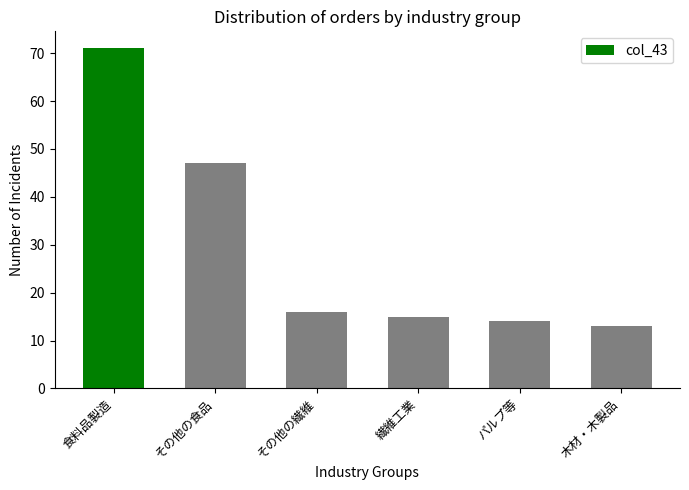

What is the change in value from その他の食品 to 木材・木製品?

-34